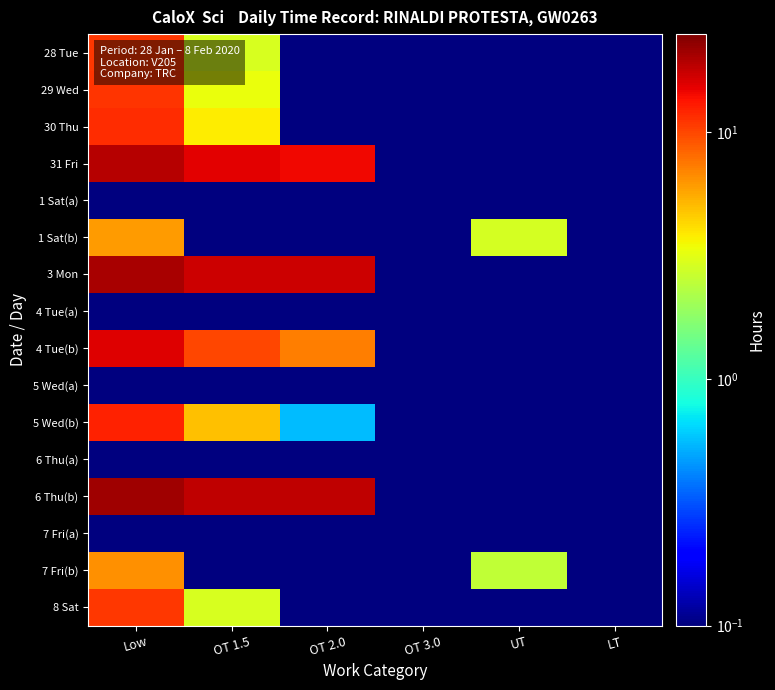

What is the greatest value displayed?

21.2